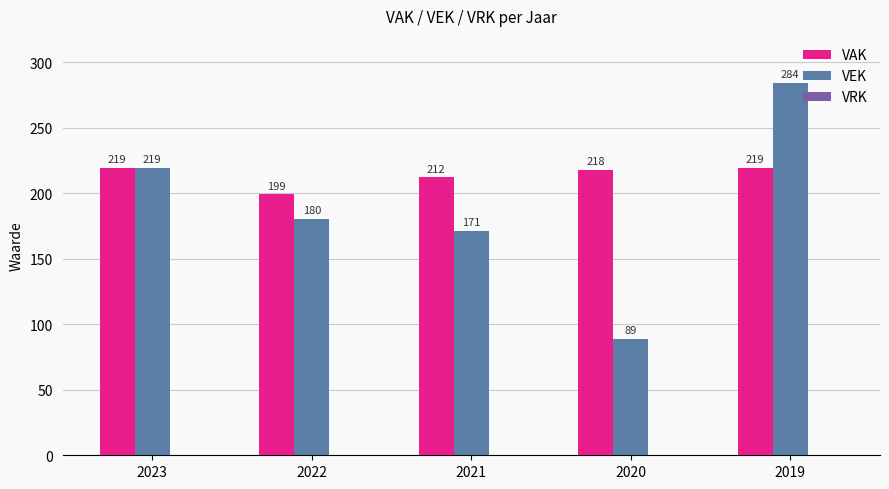

Which category has the lowest value in the VAK series?

2022